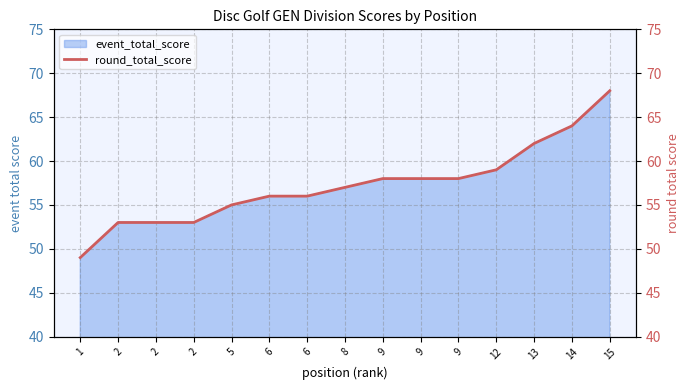

Is it true that the value at 14 is 27?

False